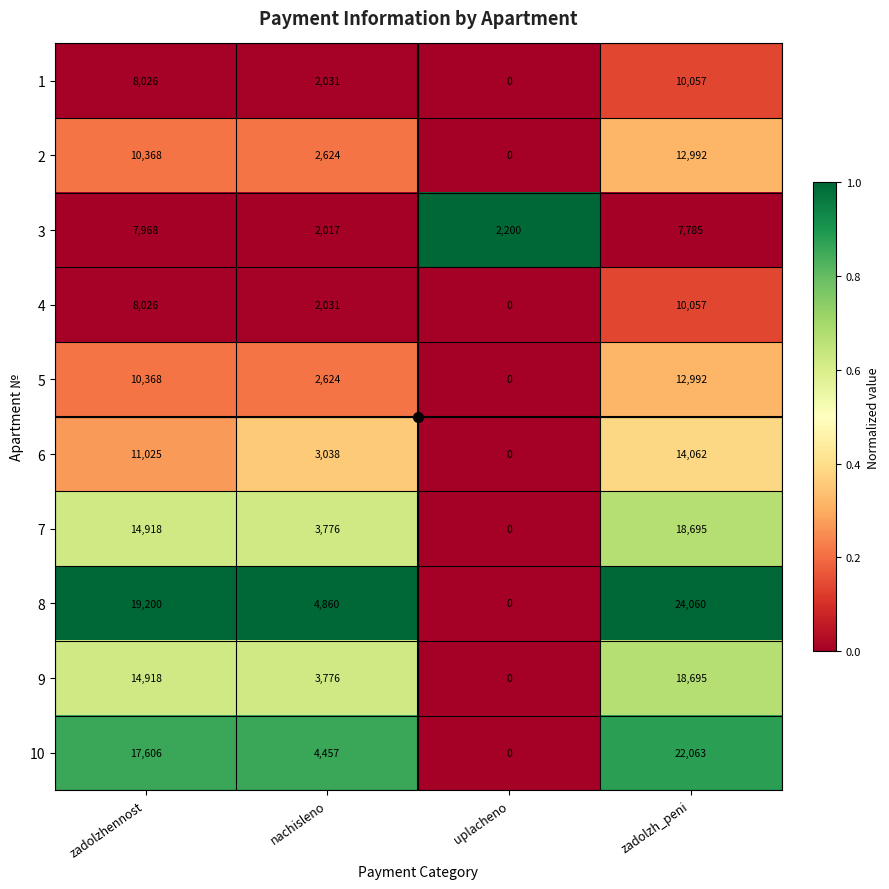

At how many categories does at least one series exceed 3275?

3